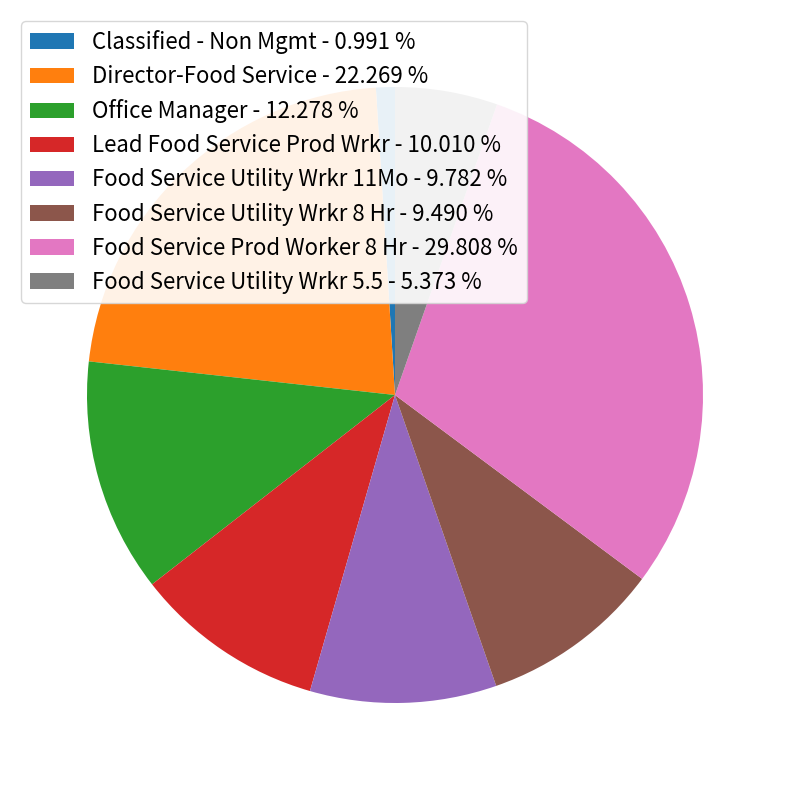

Is the sum of Food Service Utility Wrkr 11Mo - 9.782 % and Food Service Utility Wrkr 8 Hr - 9.490 % greater than half?

No